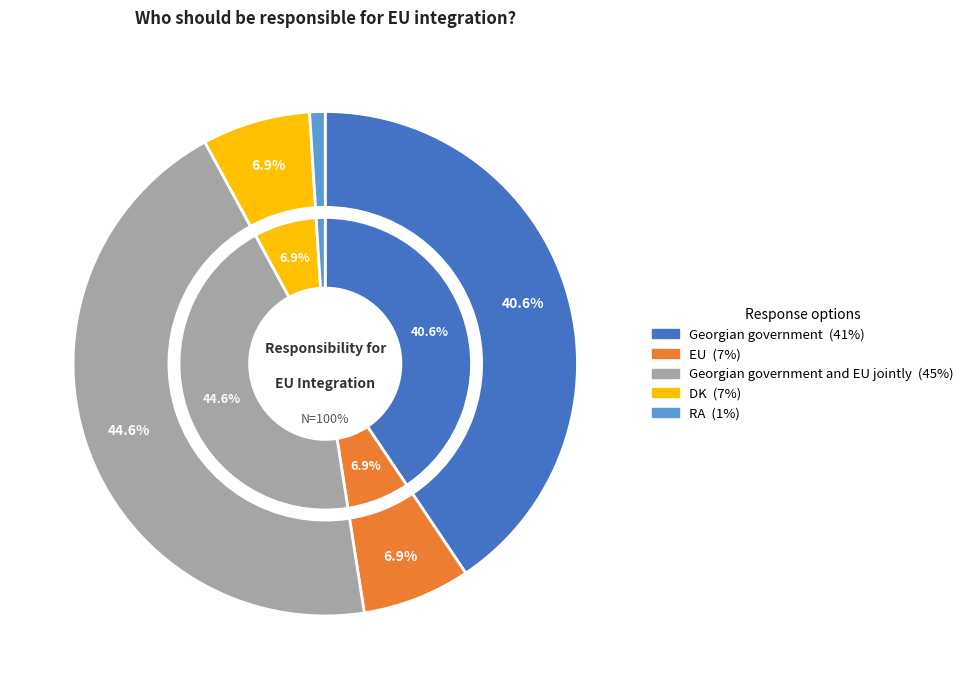

What is the largest slice in the pie chart?

Georgian government and EU jointly